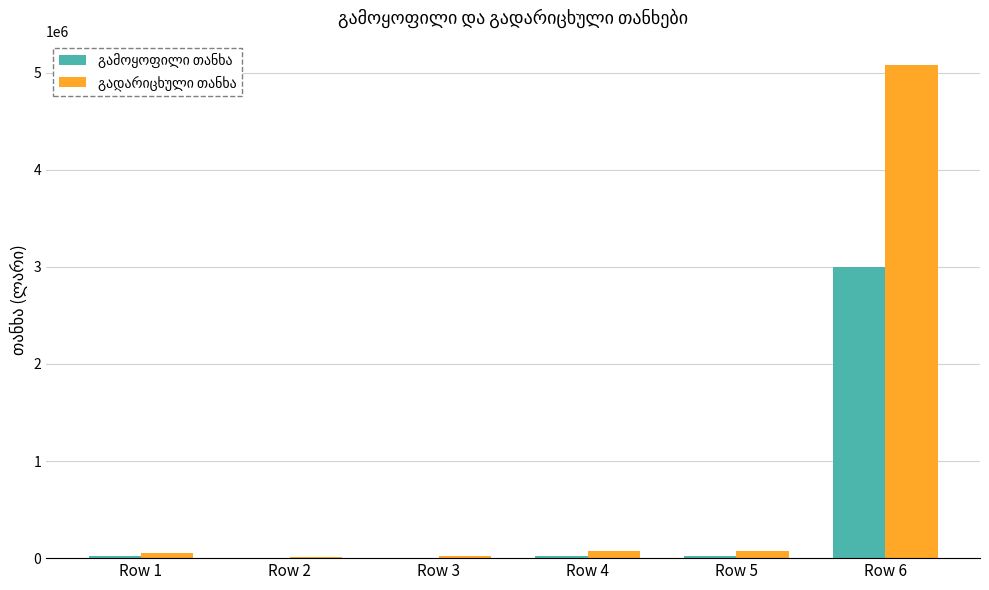

At which category is the sum across all series the highest?

Row 6